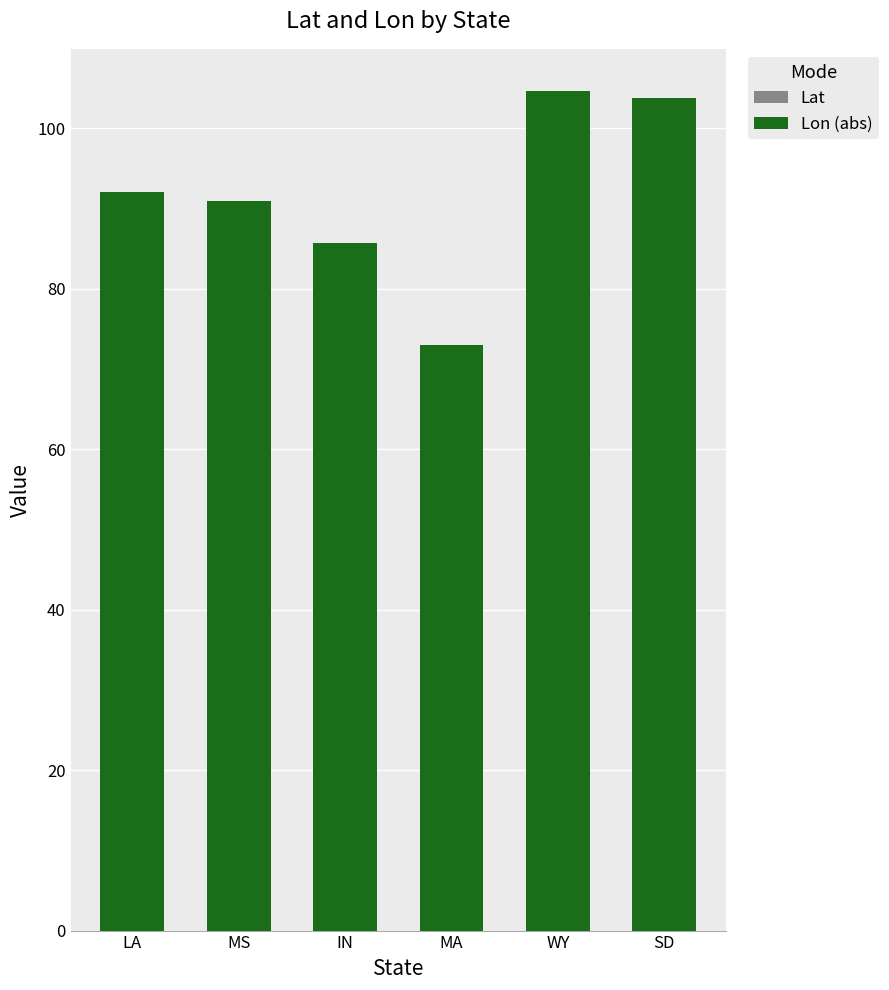

What is the sum of all Lat values?

232.6